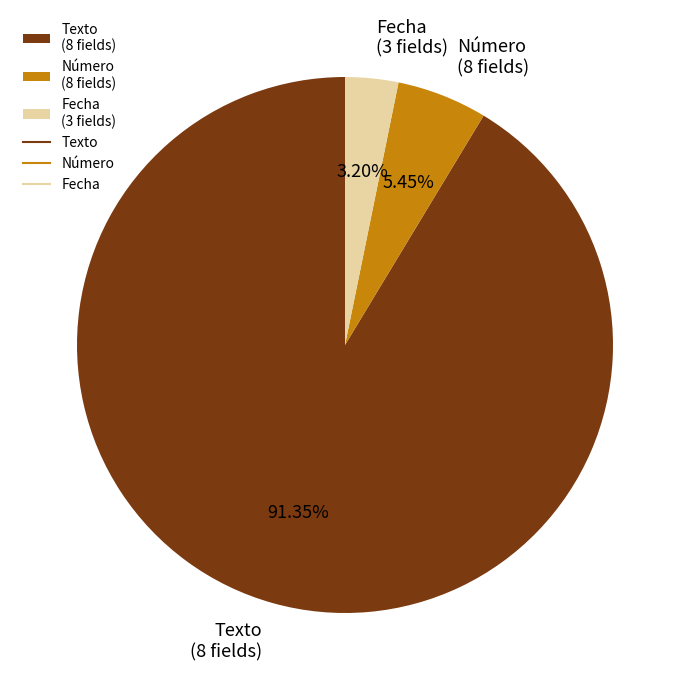

What is the ratio of the value at Texto (8 fields) to the value at Número (8 fields)?

16.8